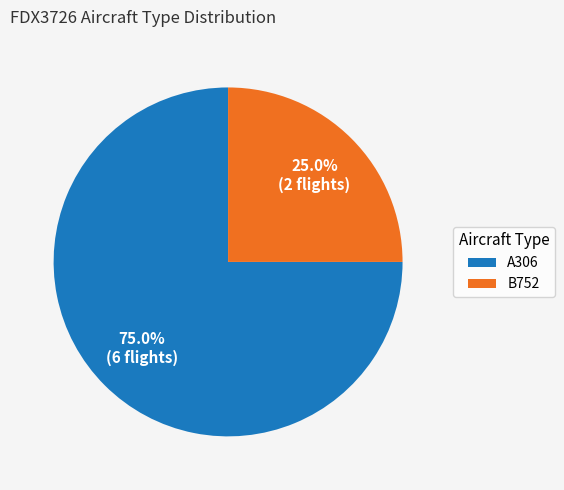

Combined, do B752 and A306 account for over 50%?

Yes